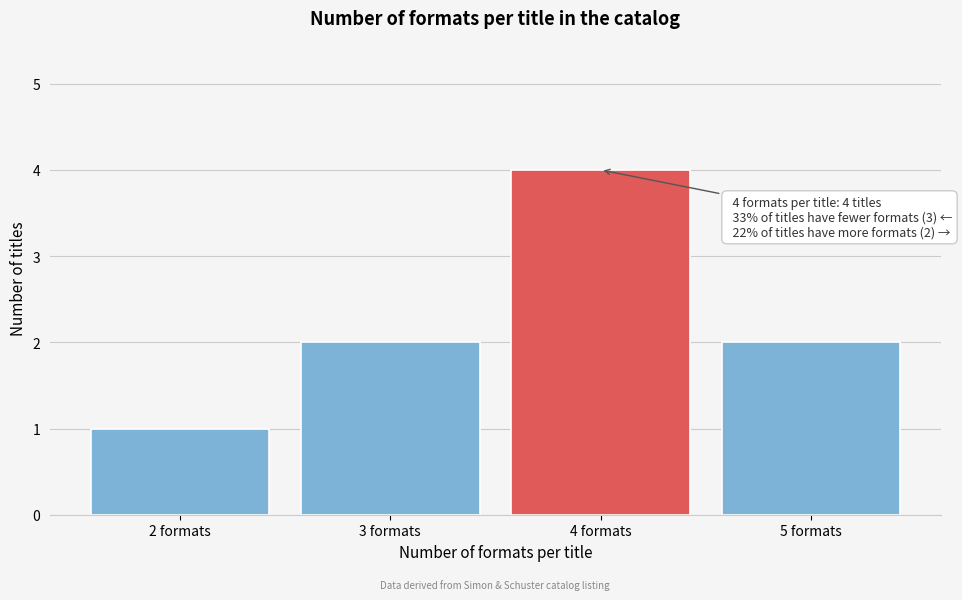

Reading right to left, transcribe all the data shown in this chart.

5 formats=2	4 formats=4	3 formats=2	2 formats=1